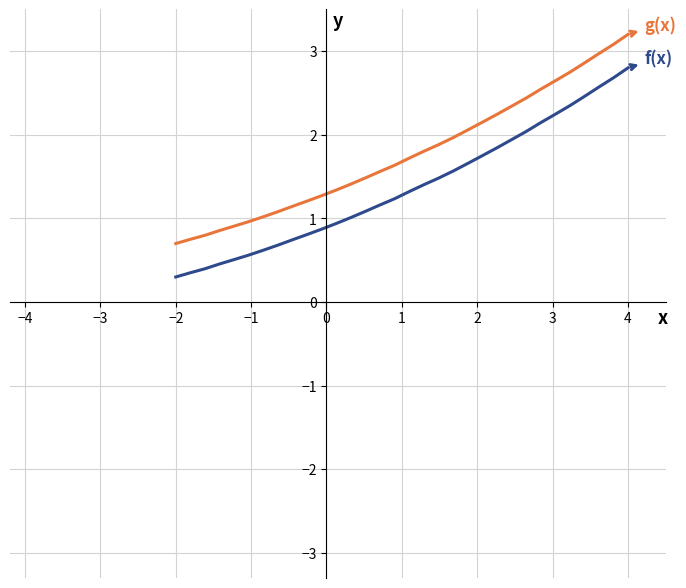

How many lines are shown in the chart?

2